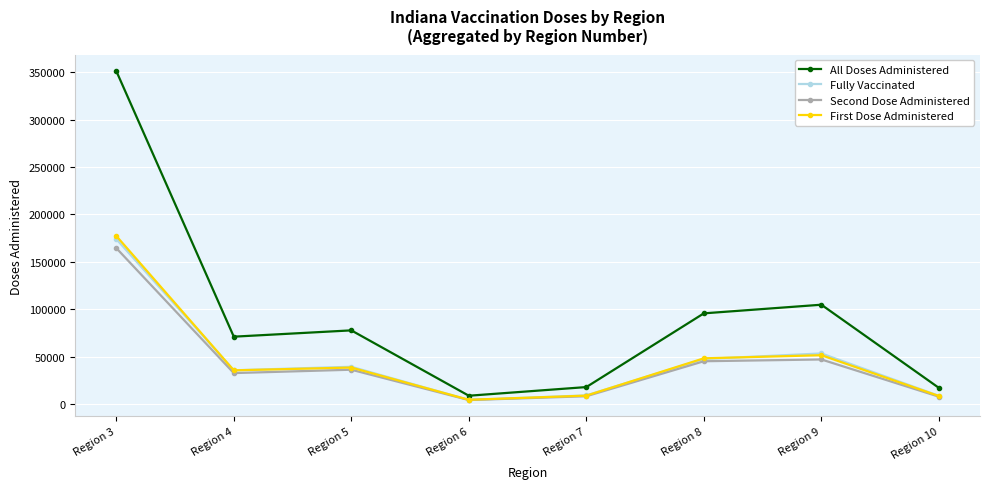

What is the value of the All Doses Administered point at the 6th from the left?

95615